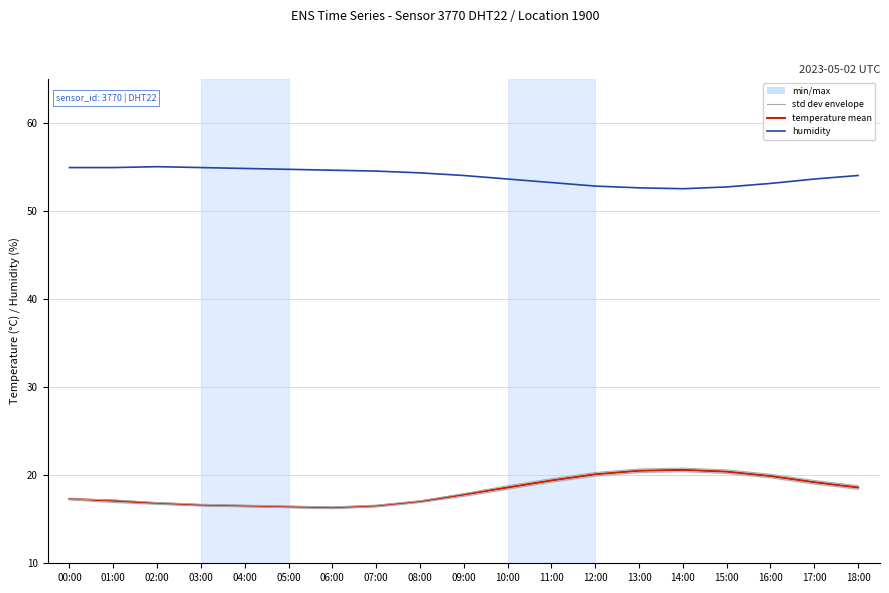

What position from the left is 17:00?

18